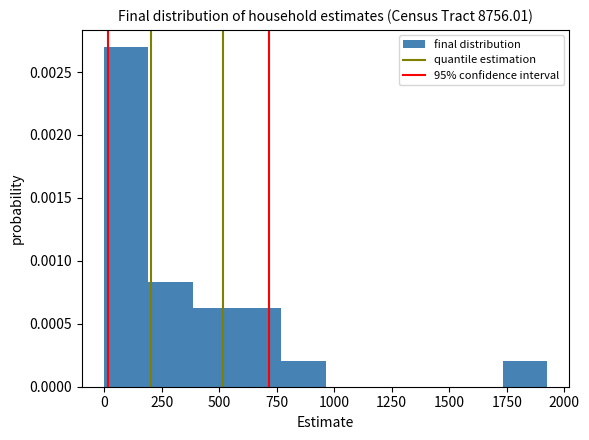

Around what value on the x-axis is the tallest bar? Give the approximate position of its centre, as read against the axis.

100